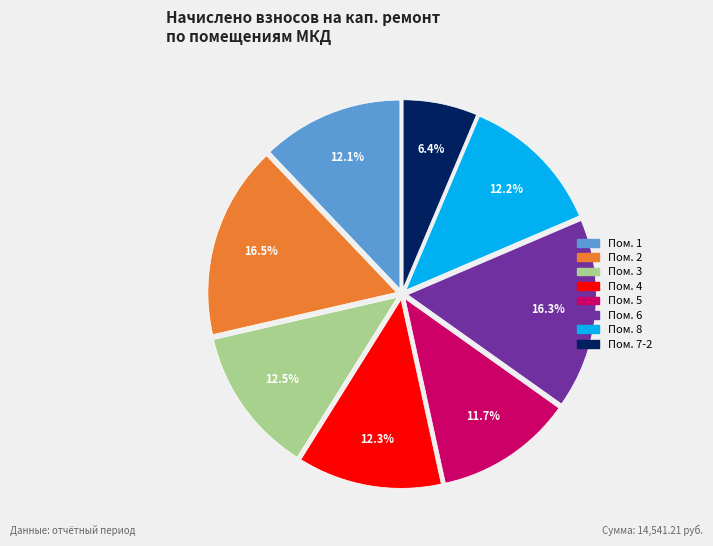

Is there a majority slice in this chart?

No